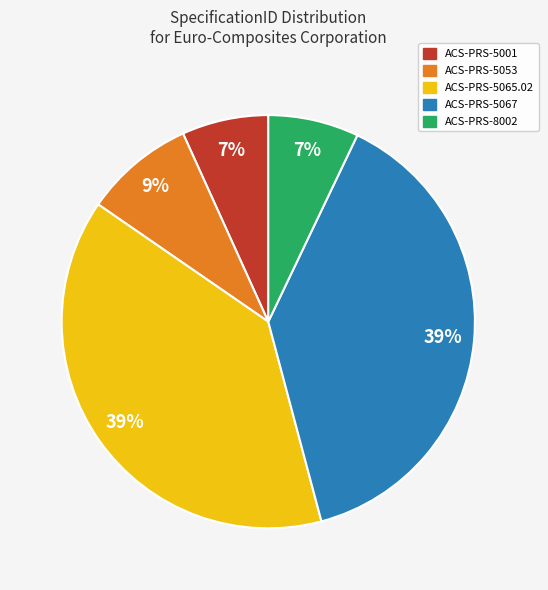

To the nearest percent, what is the average slice percentage?

20%